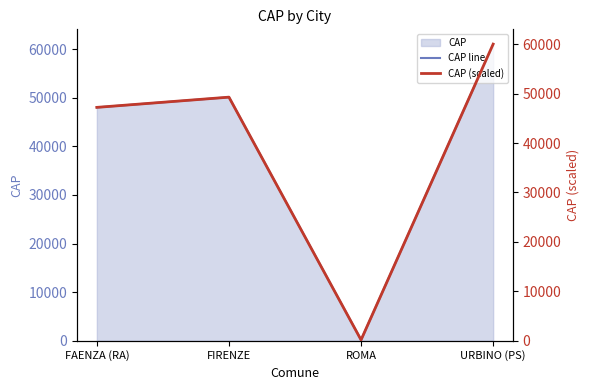

How many interior local peaks does the CAP line series have?

1